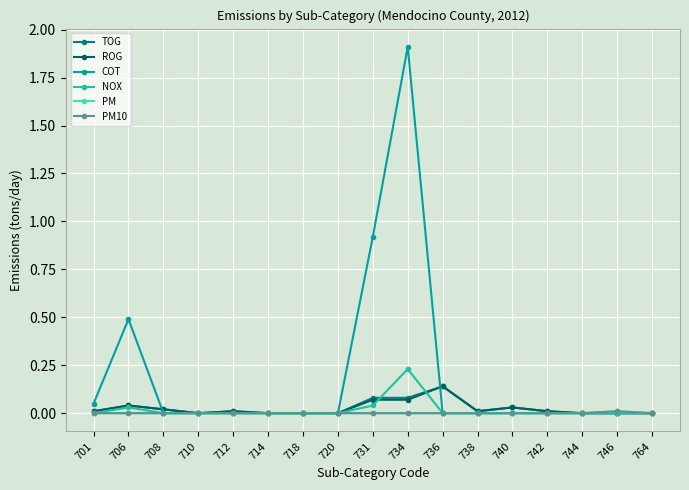

Reading right to left, transcribe all the data shown in this chart.

TOG: 764=0.0	746=0.0	744=0.0	742=0.0	740=0.0	738=0.0	736=0.1	734=0.1	731=0.1	720=0.0	718=0.0	714=0.0	712=0.0	710=0.0	708=0.0	706=0.0	701=0.0
ROG: 764=0.0	746=0.0	744=0.0	742=0.0	740=0.0	738=0.0	736=0.1	734=0.1	731=0.1	720=0.0	718=0.0	714=0.0	712=0.0	710=0.0	708=0.0	706=0.0	701=0.0
COT: 764=0.0	746=0.0	744=0.0	742=0.0	740=0.0	738=0.0	736=0.0	734=1.9	731=0.9	720=0.0	718=0.0	714=0.0	712=0.0	710=0.0	708=0.0	706=0.5	701=0.1
NOX: 764=0.0	746=0.0	744=0.0	742=0.0	740=0.0	738=0.0	736=0.0	734=0.2	731=0.0	720=0.0	718=0.0	714=0.0	712=0.0	710=0.0	708=0.0	706=0.0	701=0.0
PM: 764=0.0	746=0.0	744=0.0	742=0.0	740=0.0	738=0.0	736=0.0	734=0.0	731=0.0	720=0.0	718=0.0	714=0.0	712=0.0	710=0.0	708=0.0	706=0.0	701=0.0
PM10: 764=0.0	746=0.0	744=0.0	742=0.0	740=0.0	738=0.0	736=0.0	734=0.0	731=0.0	720=0.0	718=0.0	714=0.0	712=0.0	710=0.0	708=0.0	706=0.0	701=0.0